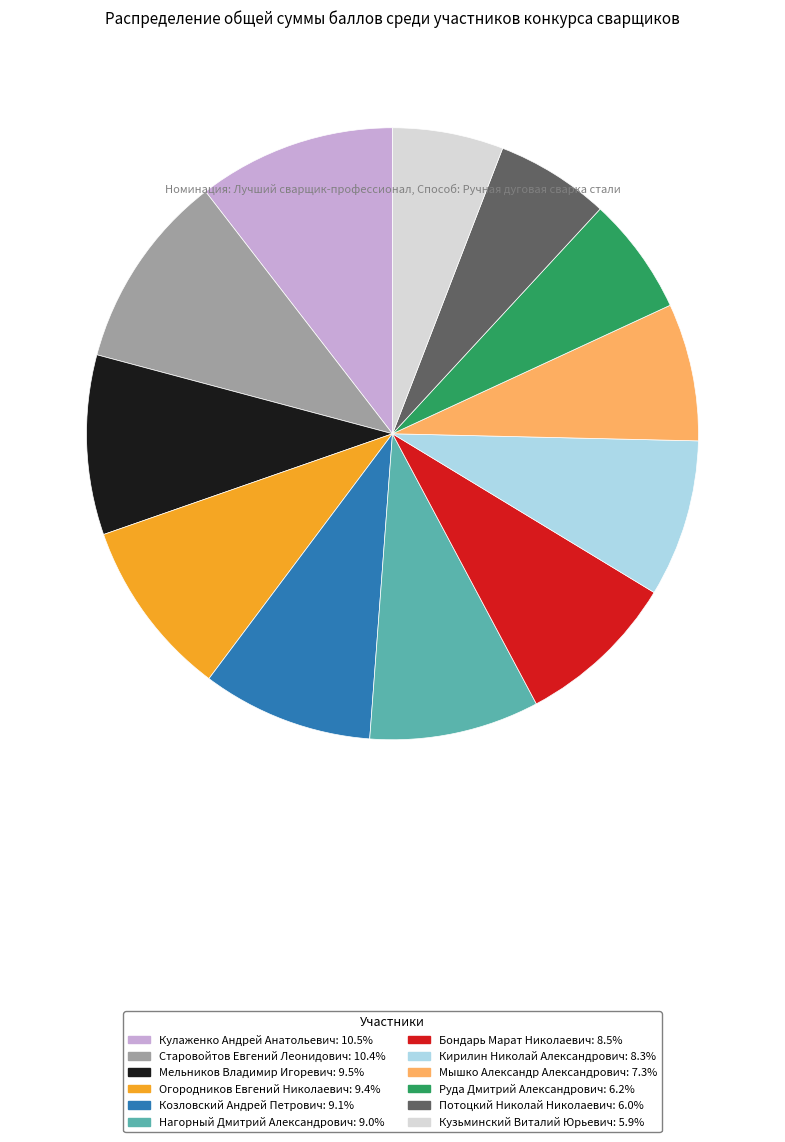

Count the number of slices in the pie.

12